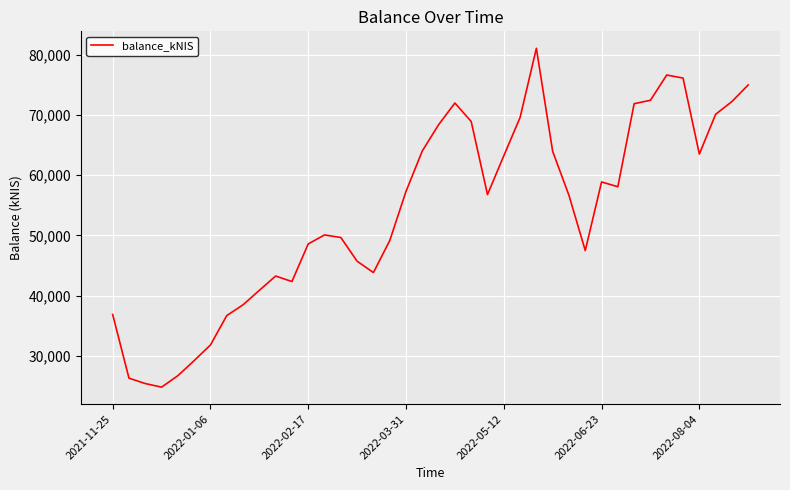

What is the maximum value shown in the chart?

81034.9